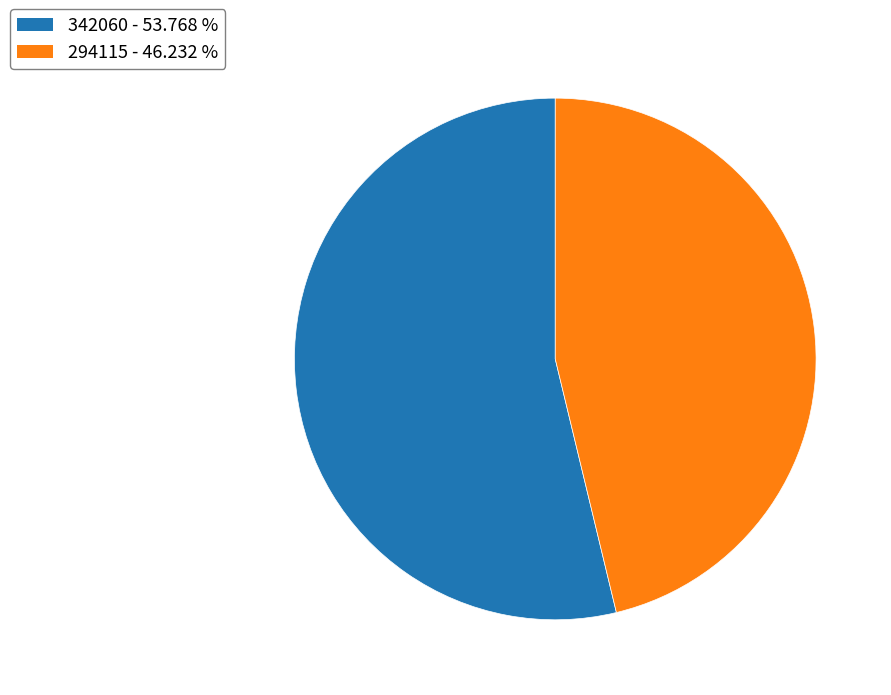

Rank the categories by value from highest to lowest.

342060, 294115